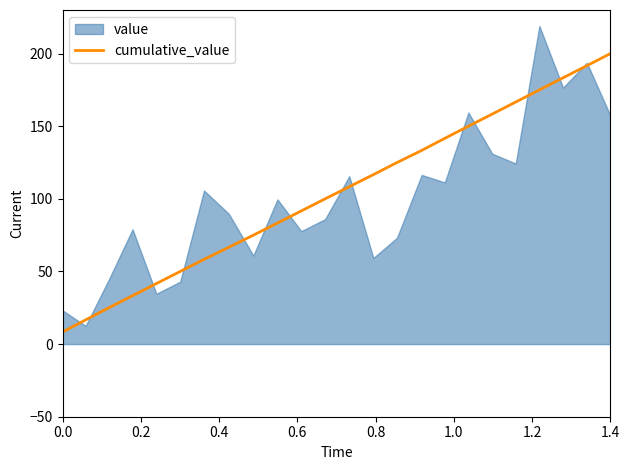

What is the lowest value of the cumulative_value series?

8.3